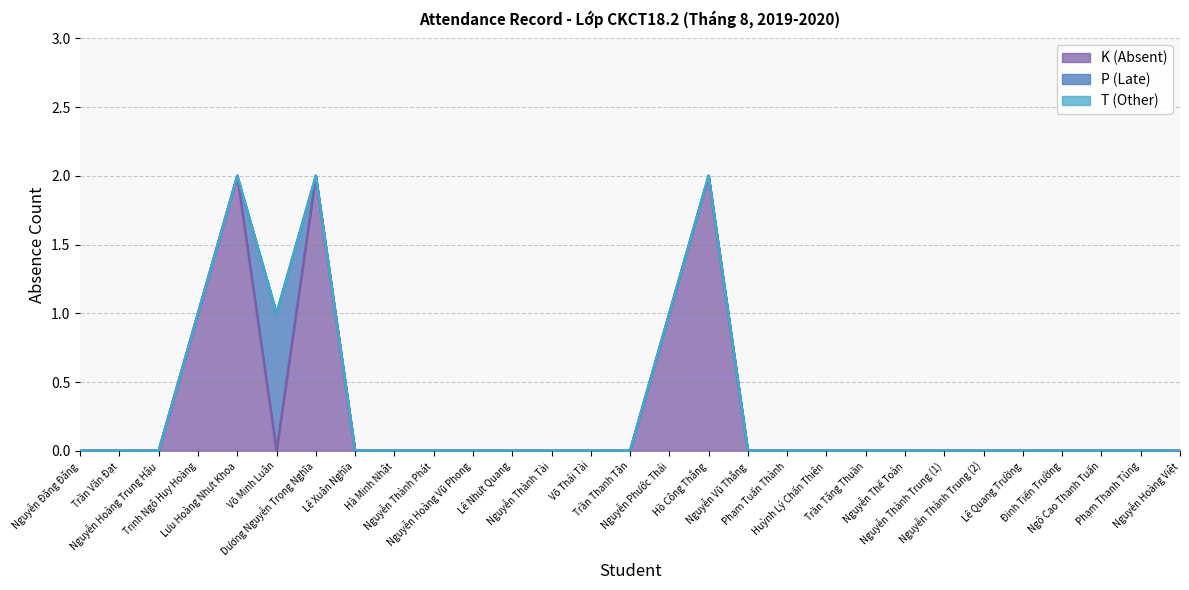

Does the chart have visible grid lines?

Yes